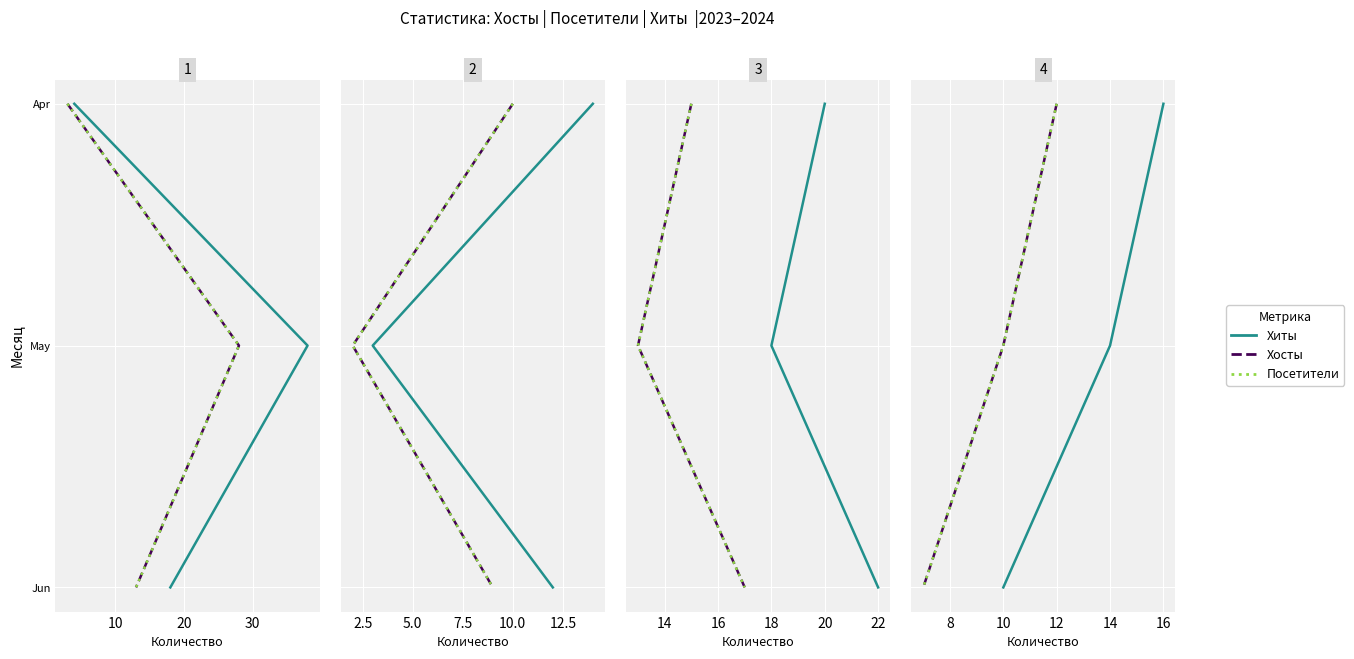

Read the Хиты value at 10.

2